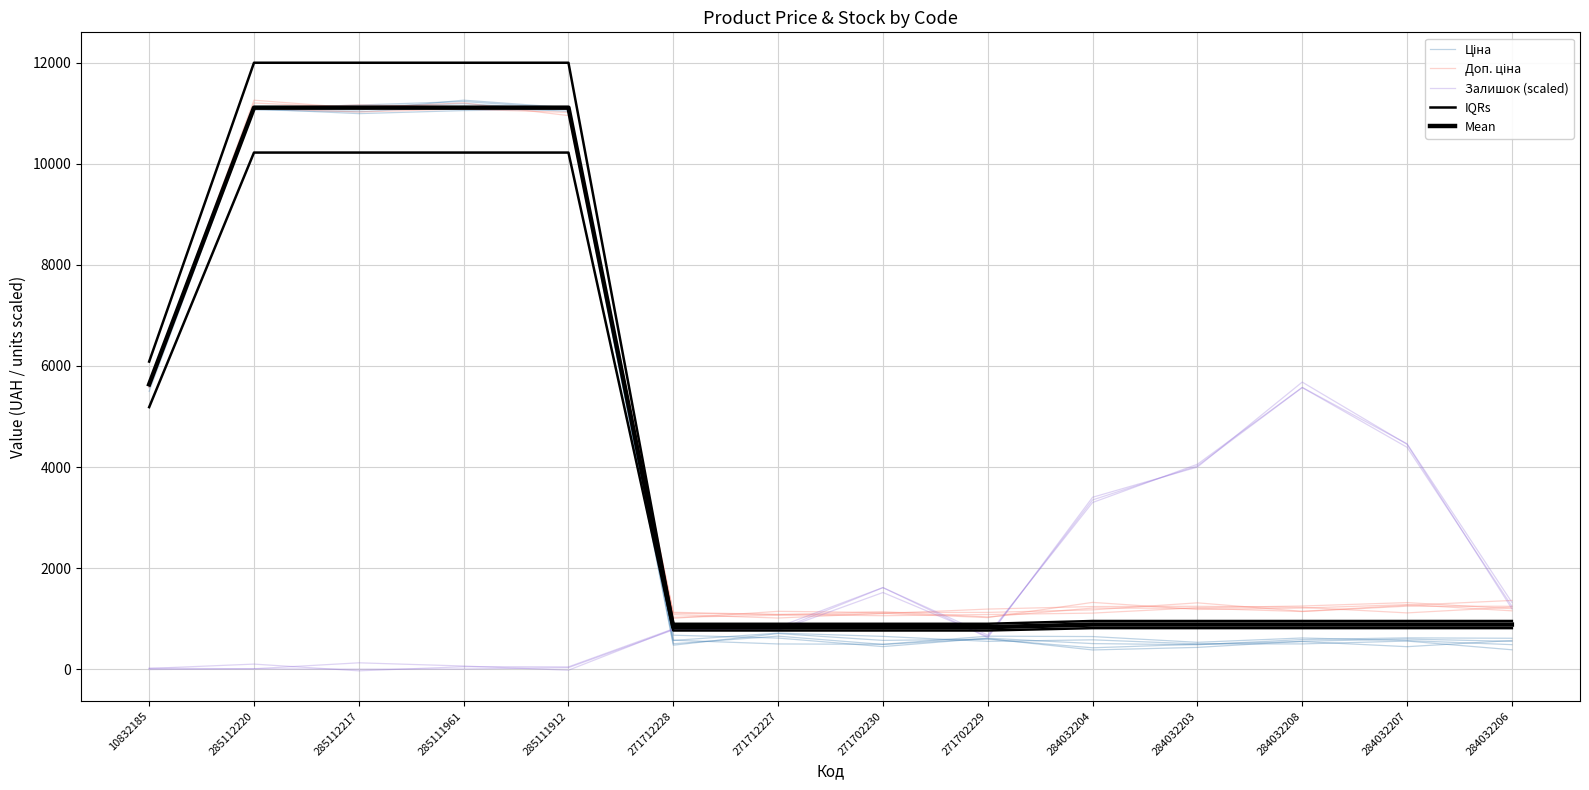

True or false: Ціна has more than 2 points higher than both neighbors.

True